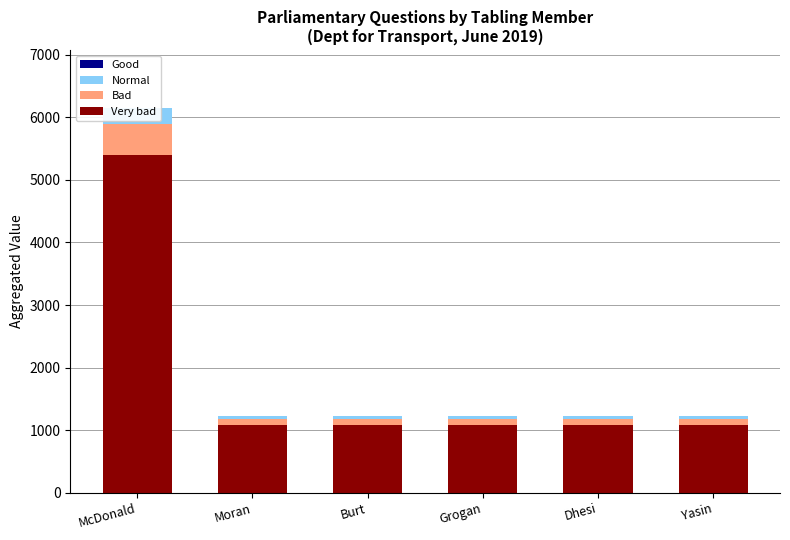

Is the value of Very bad at Grogan greater than the value of Bad at McDonald?

Yes